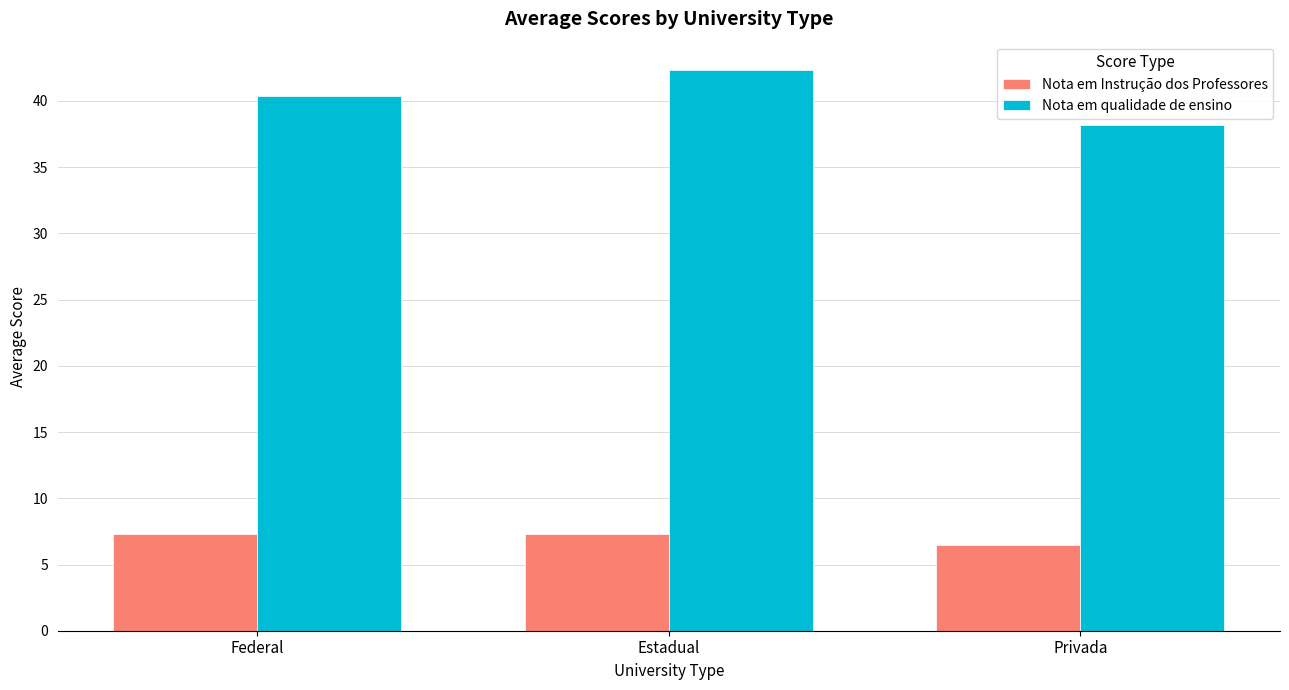

The Nota em qualidade de ensino series shows 16.5 at Estadual. True or false?

False